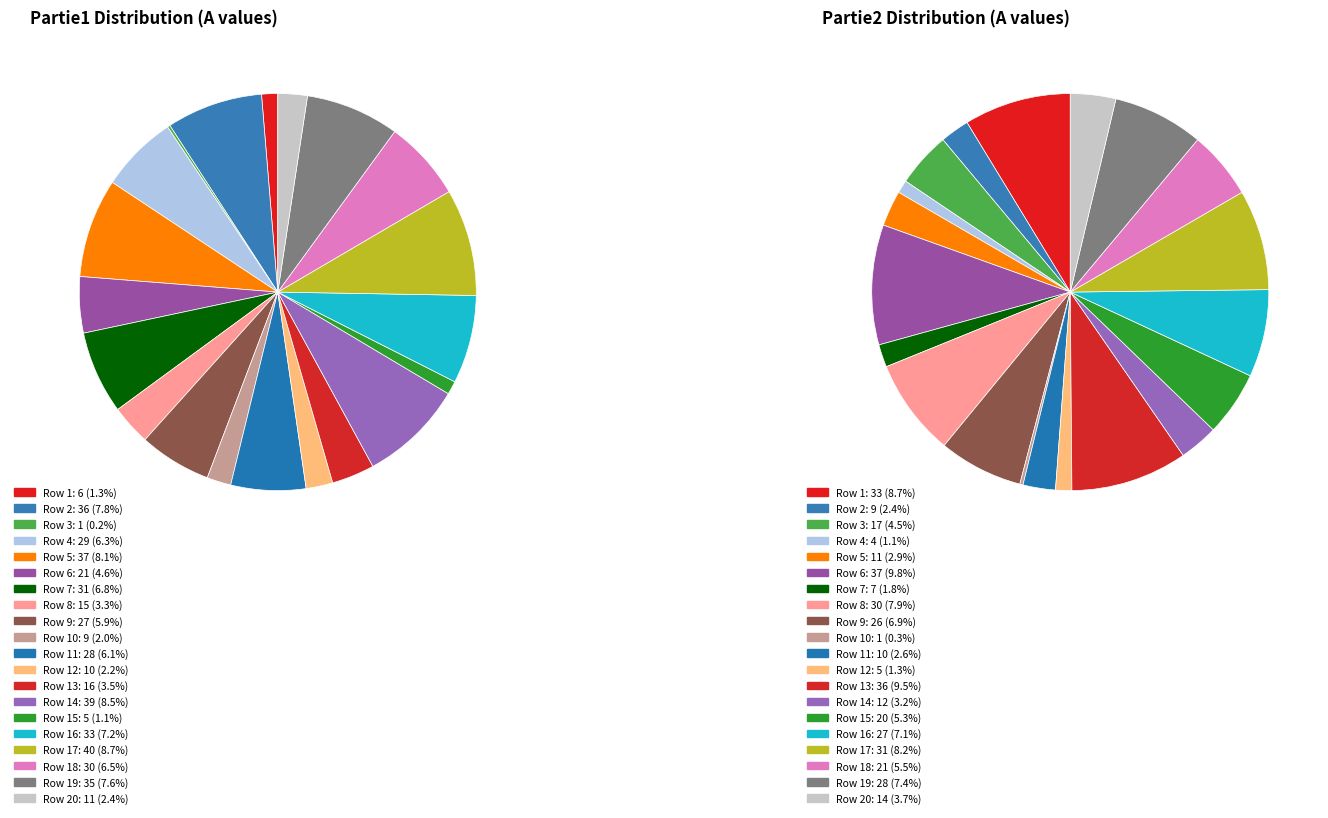

Between 5 and 17, which is larger?

17